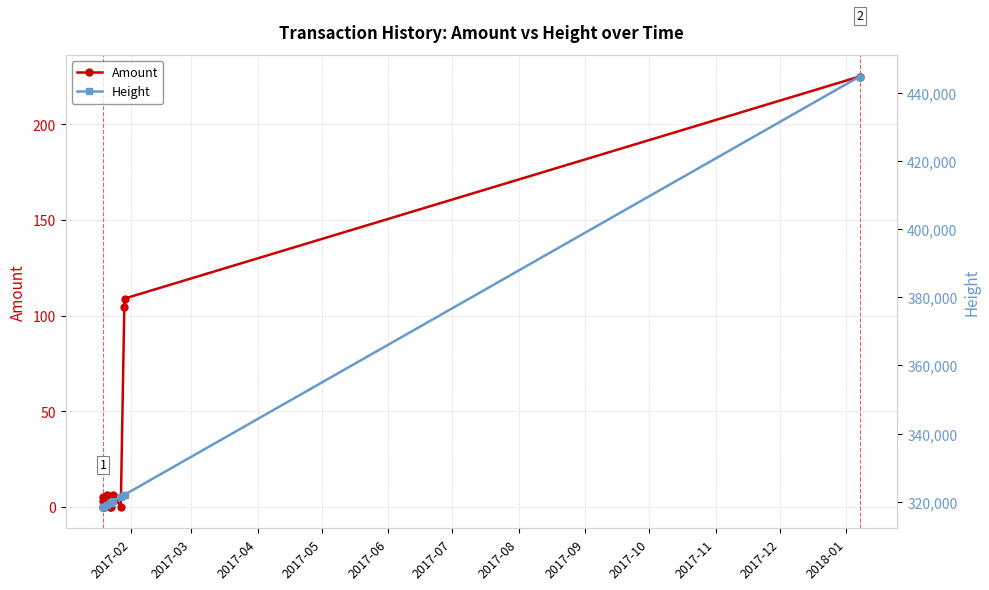

What is the highest value of the Amount series?

225.0